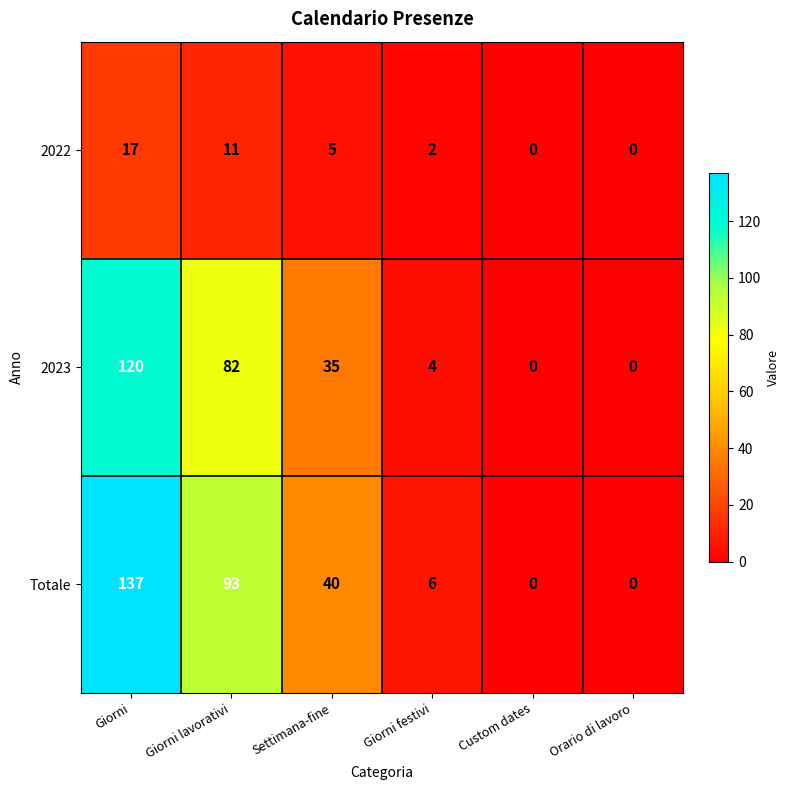

Where is Totale nearest to the value 68?

Giorni lavorativi